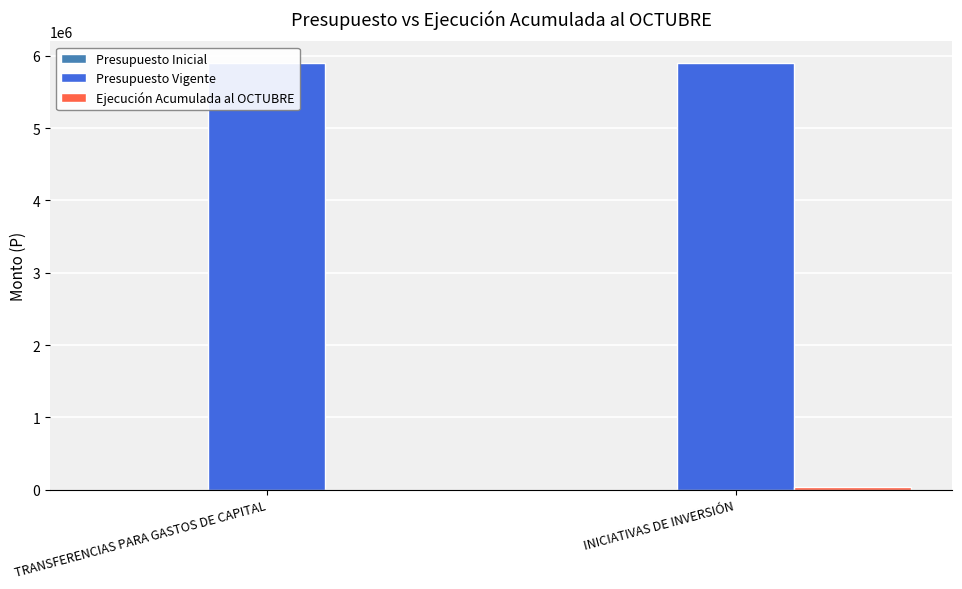

The Presupuesto Vigente series shows 5906444 at INICIATIVAS DE INVERSIÓN. True or false?

True